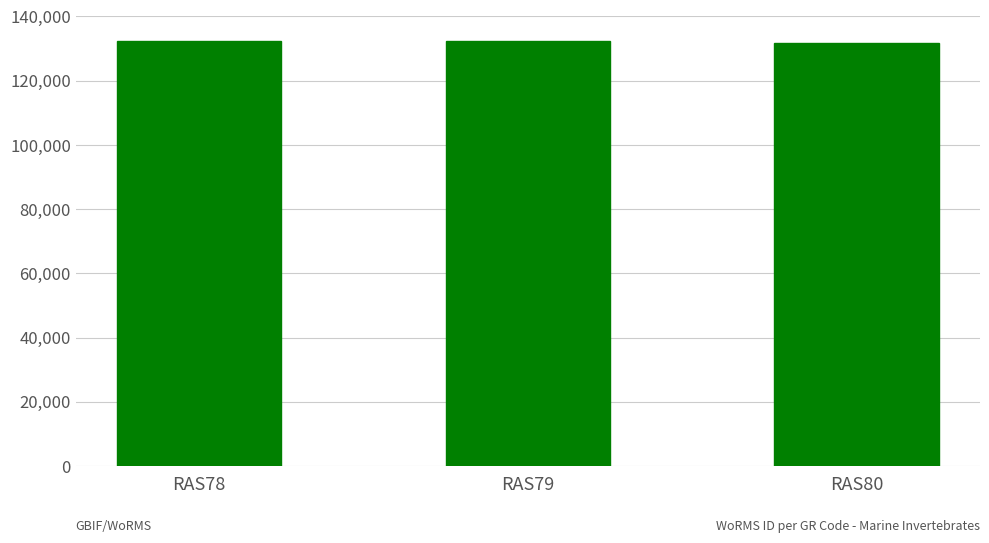

What is the value of the 3rd bar from the left?

131723